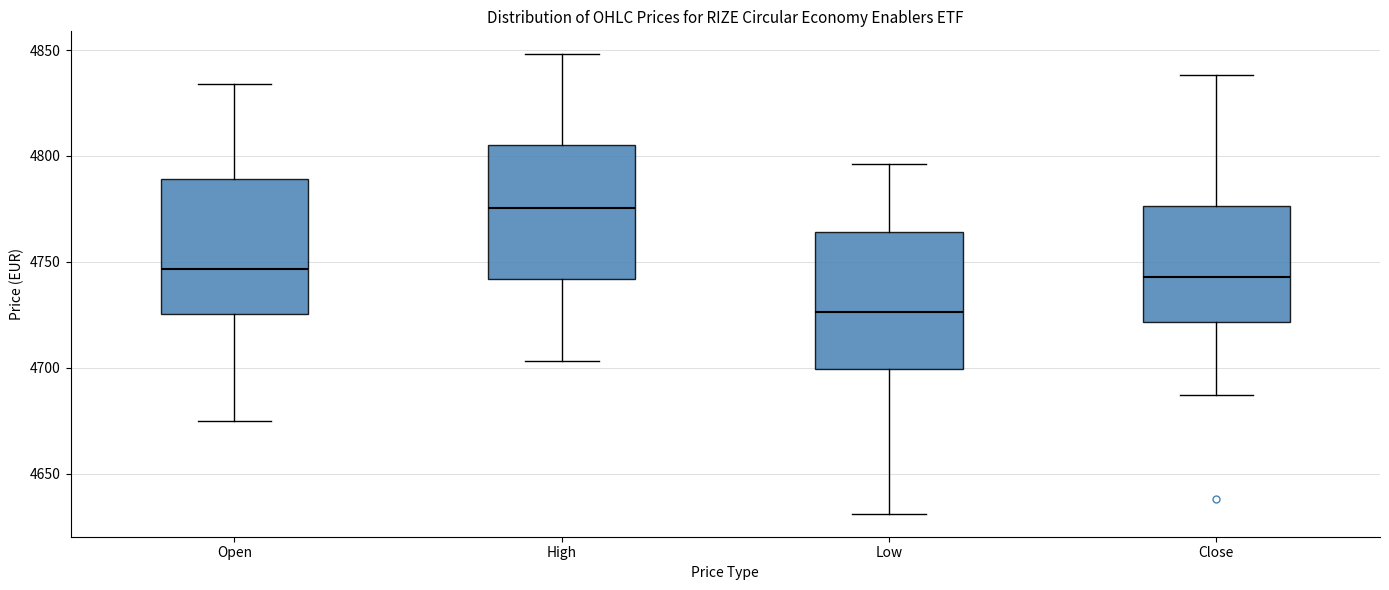

Reading left to right, transcribe this box plot: for each box, give where its median line is, the range the box spans, and where its two whiskers end, as read against the y-axis. The values are not printed on the chart, so give them approximately, as read against the axis.

Open: median 4745, box 4725 to 4790, whiskers 4675 to 4835
High: median 4775, box 4740 to 4805, whiskers 4705 to 4850
Low: median 4725, box 4700 to 4765, whiskers 4630 to 4795
Close: median 4745, box 4720 to 4775, whiskers 4685 to 4840